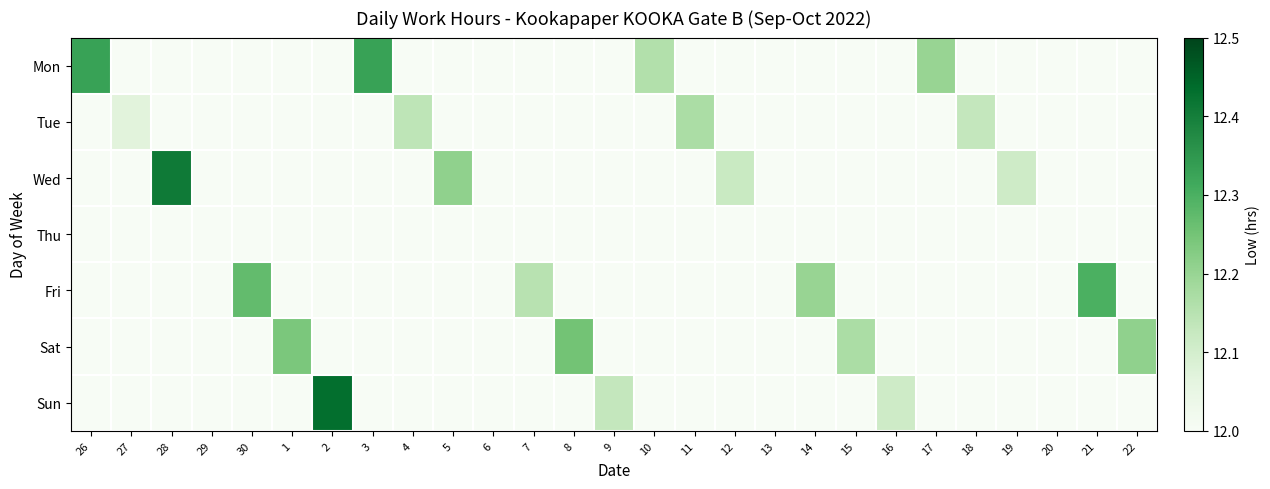

Between 27 and 5, which is larger?

27